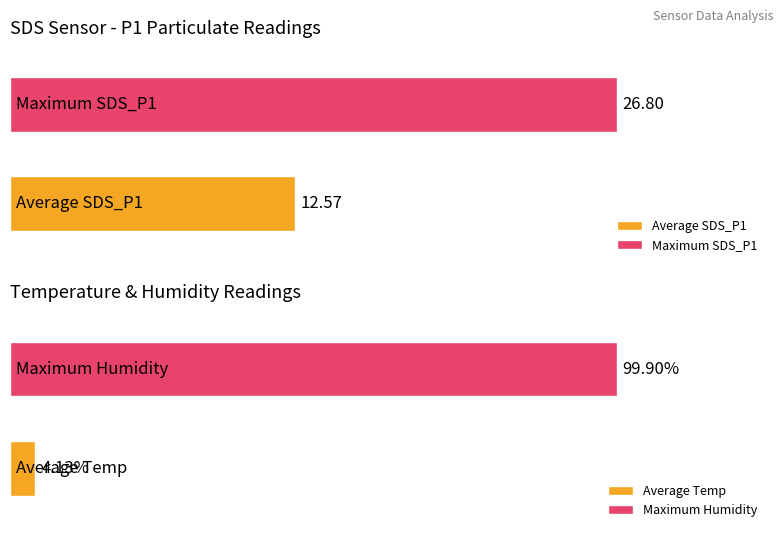

How many bars are there in each group?

2